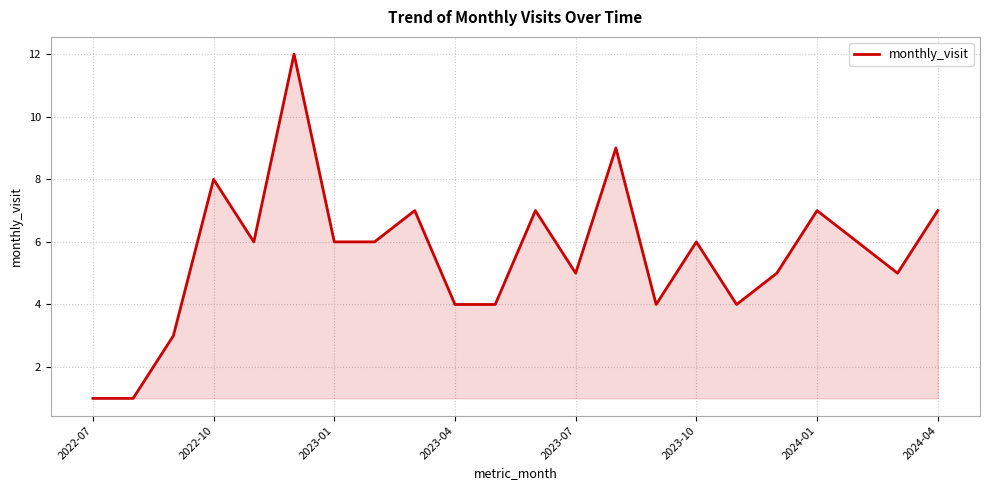

Reading left to right, extract all data points from this chart.

1	1	3	8	6	12	6	6	7	4	4	7	5	9	4	6	4	5	7	6	5	7